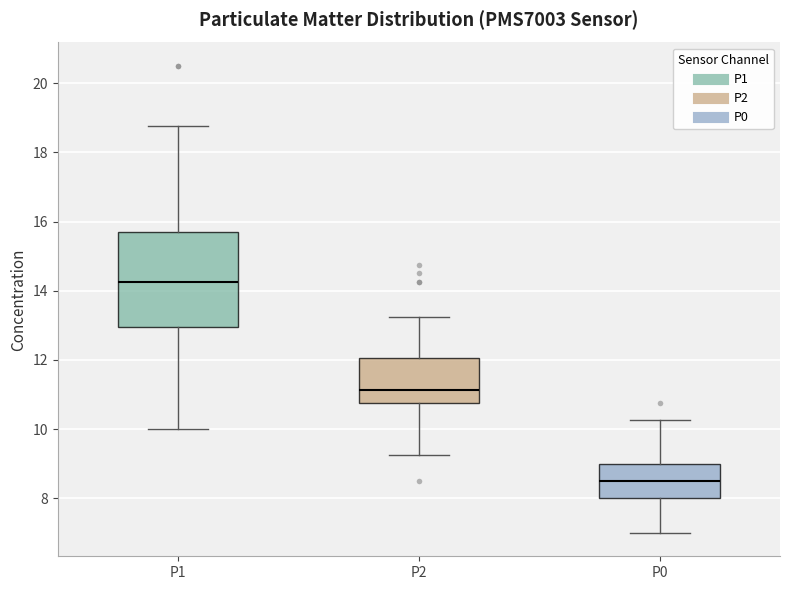

Which box is the tallest, from its lower edge to its upper edge?

P1